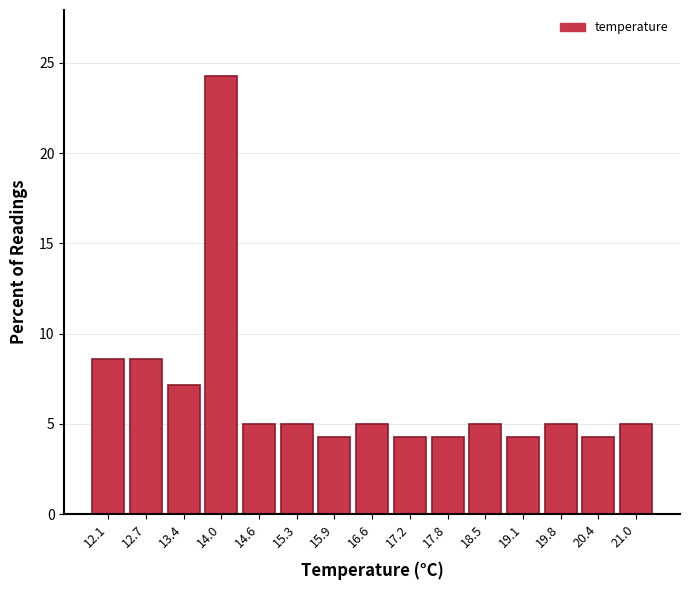

Reading left to right, transcribe this chart: for each bar, give the range it covers on the x-axis and its height. Neither the bar edges nor the heights are printed on the chart, so give them approximately, as read against the axes.

11.80 to 12.44: 8.5
12.44 to 13.08: 8.5
13.08 to 13.72: 7.0
13.72 to 14.36: 24.5
14.36 to 15.00: 5.0
15.00 to 15.64: 5.0
15.64 to 16.28: 4.5
16.28 to 16.92: 5.0
16.92 to 17.56: 4.5
17.56 to 18.20: 4.5
18.20 to 18.84: 5.0
18.84 to 19.48: 4.5
19.48 to 20.12: 5.0
20.12 to 20.76: 4.5
20.76 to 21.40: 5.0